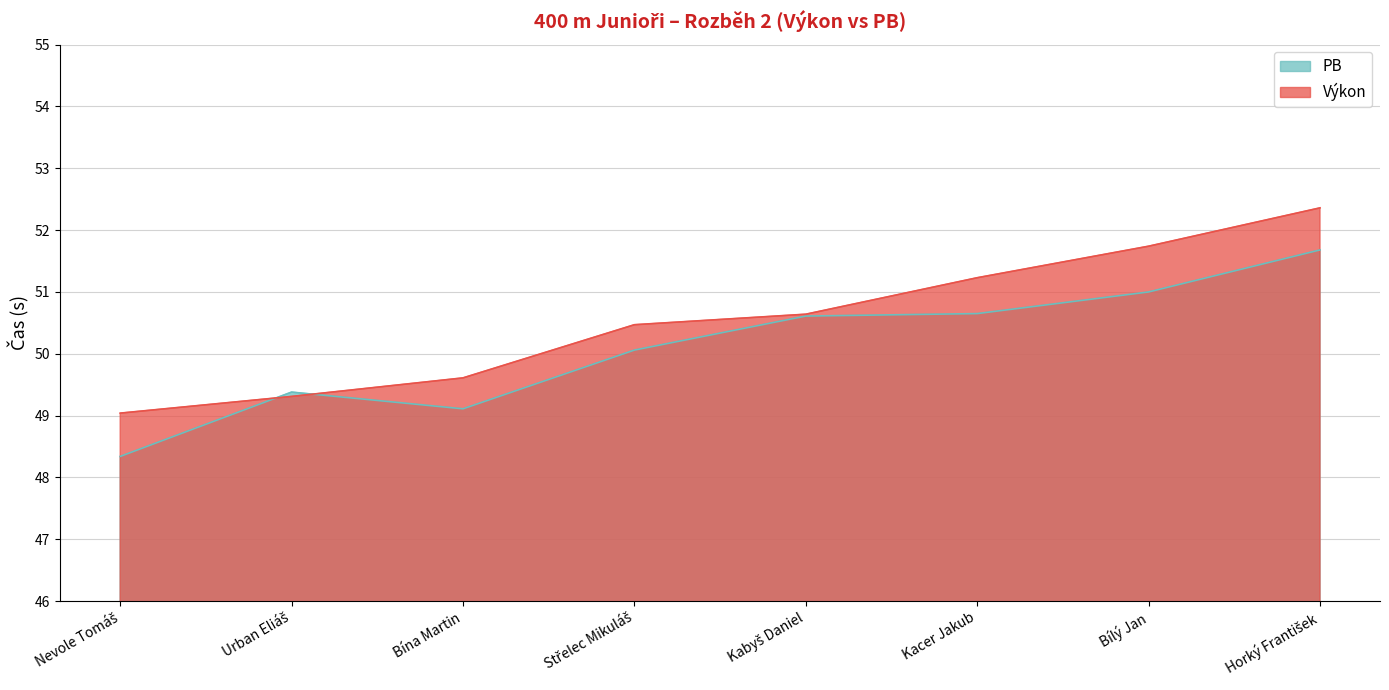

What are all the series names shown in the legend?

PB, Výkon